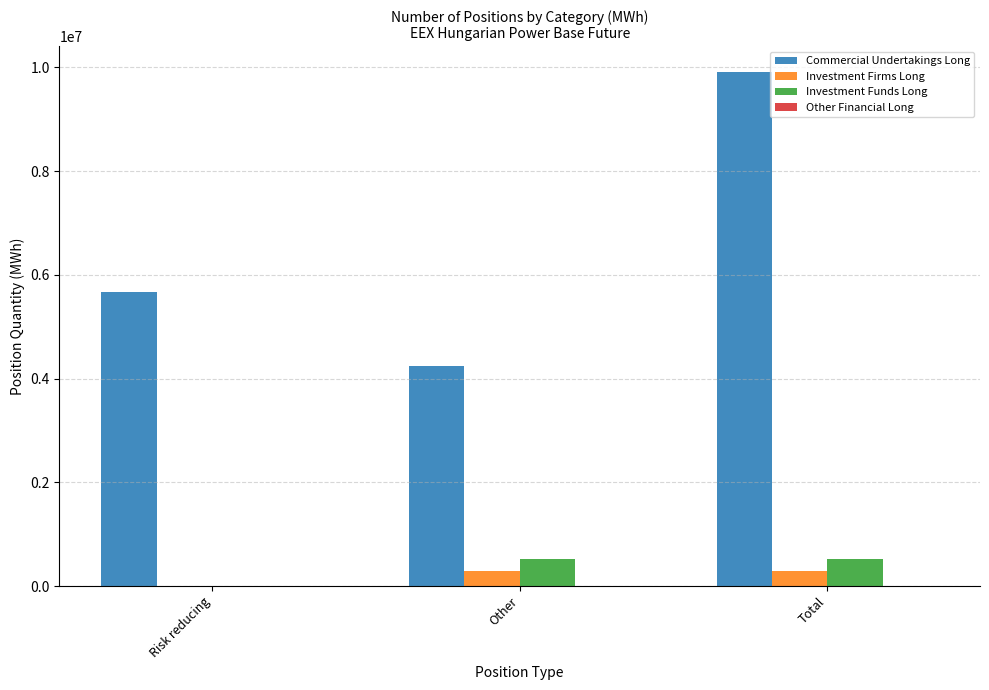

At which category is the sum across all series the highest?

Total